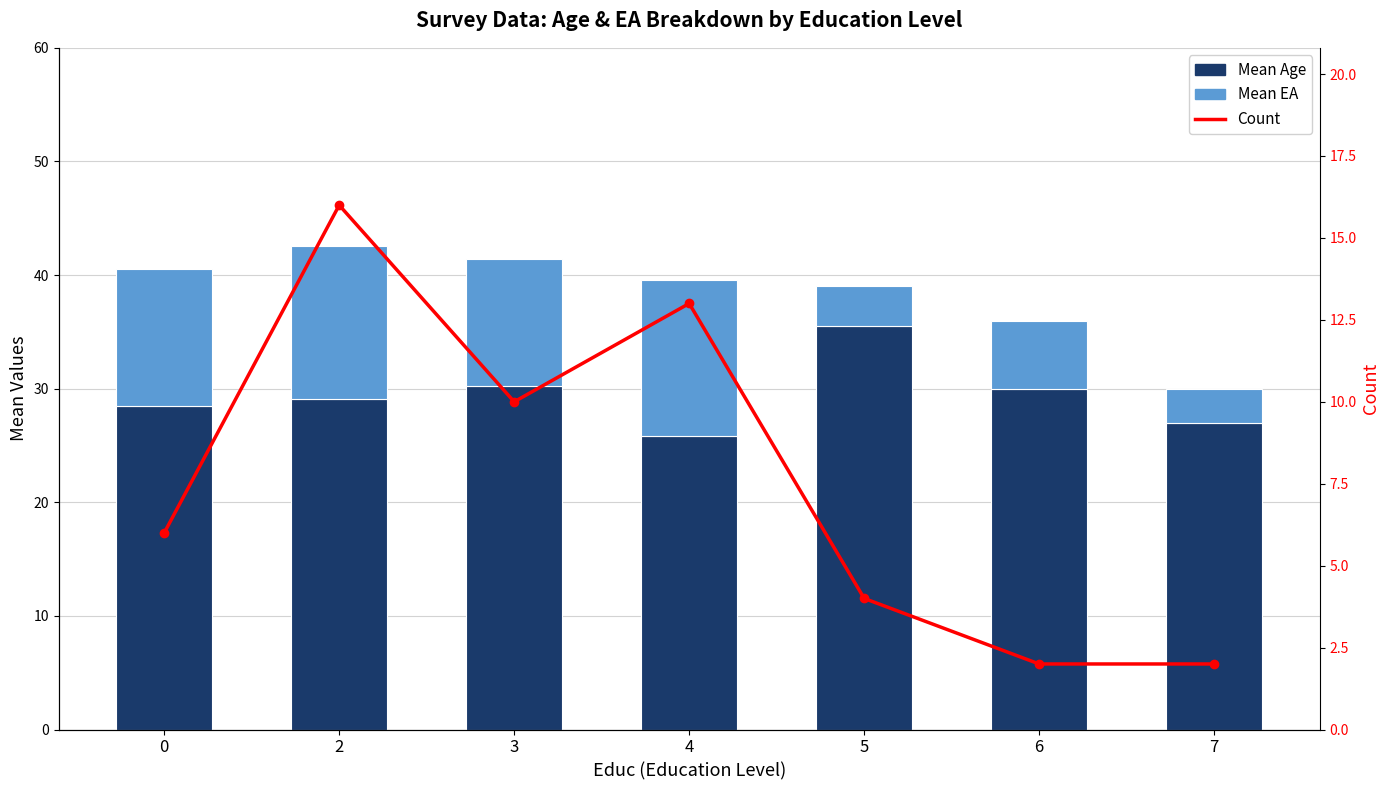

The value of Mean EA at 5 is 6.2. True or false?

False